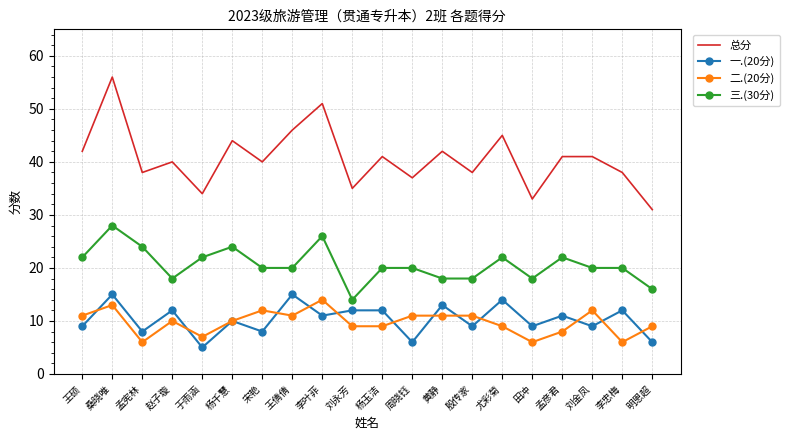

Is it true that 二.(20分) equals 4 at 殷传家?

False